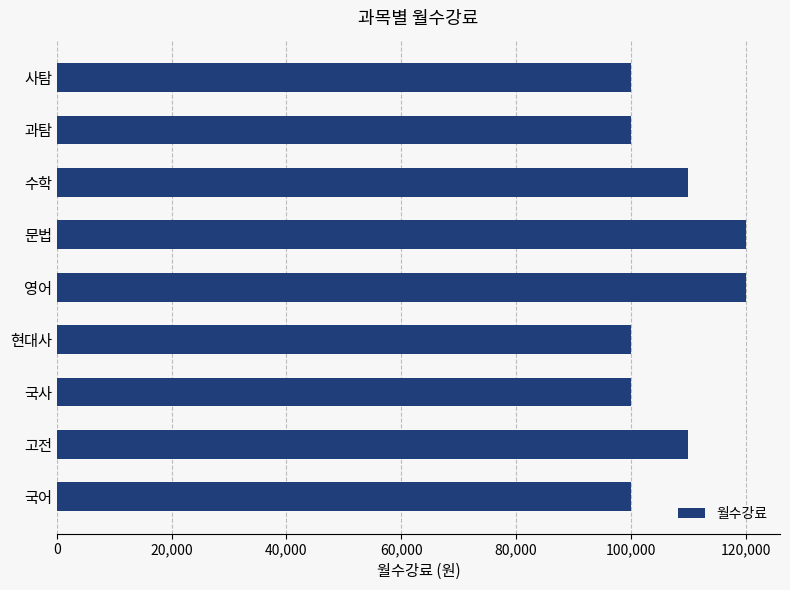

What is the sum of the values at 문법 and 영어?

240000